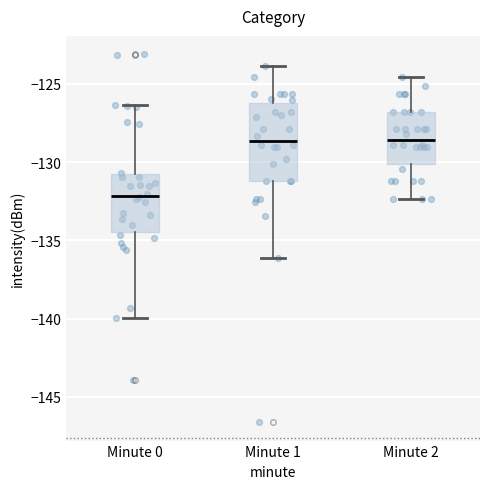

Where does the median line of the box for Minute 1 sit on the y-axis? The values are not printed on the chart, so give them approximately, as read against the axis.

-128.5